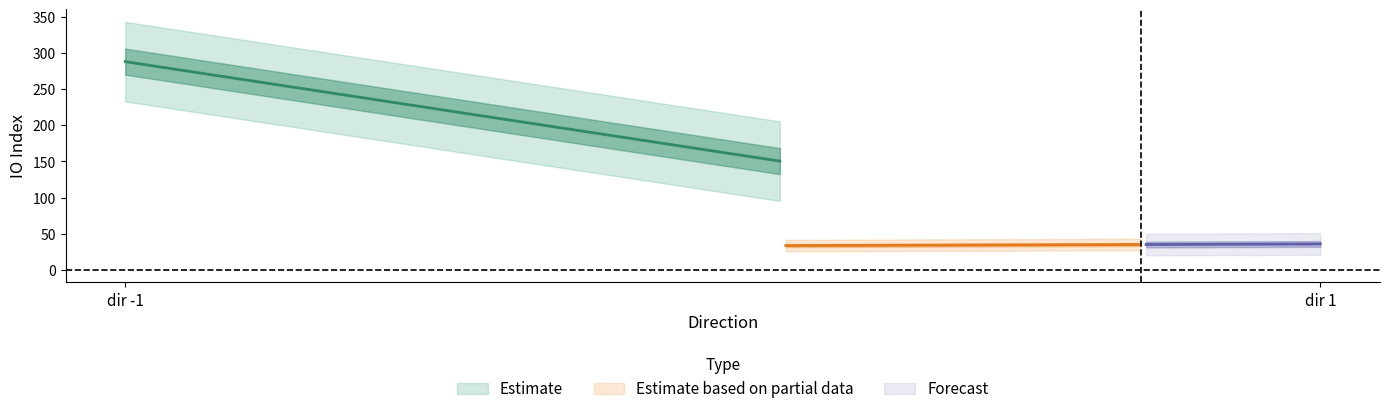

The value of io_index_out at 1 is 59.4. True or false?

False